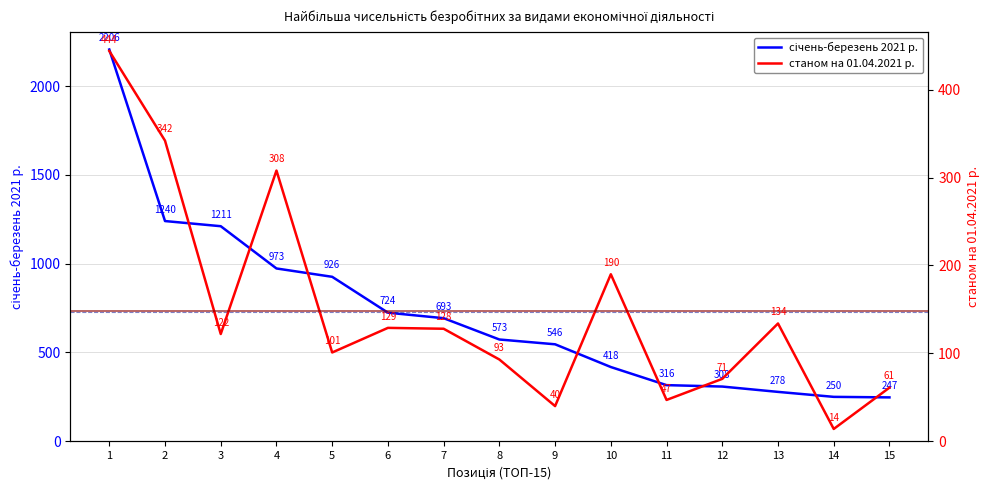

True or false: станом на 01.04.2021 р. has more than 0 points higher than both neighbors.

True